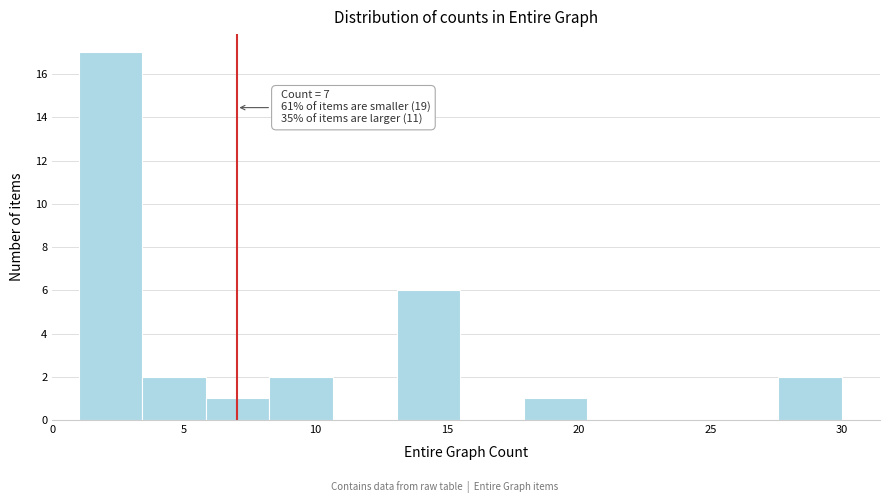

Which range on the x-axis has the tallest bar?

1.0 to 3.5